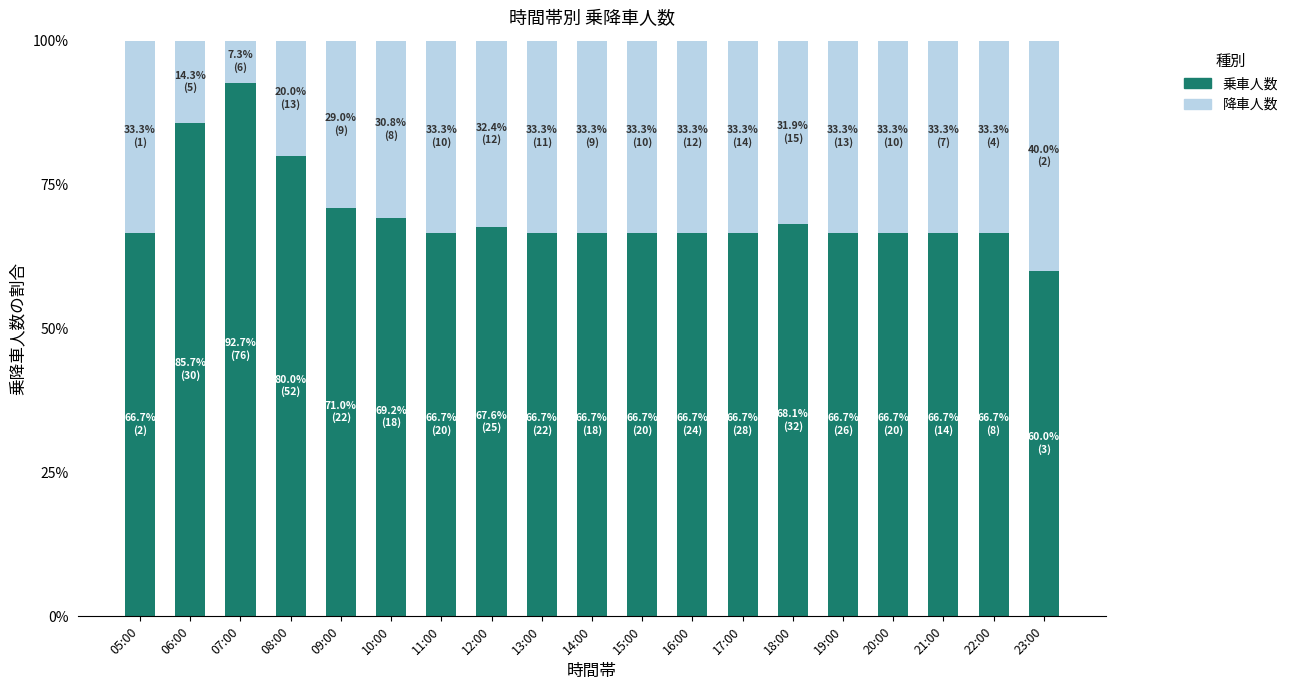

What is the maximum value for 乗車人数?

92.7